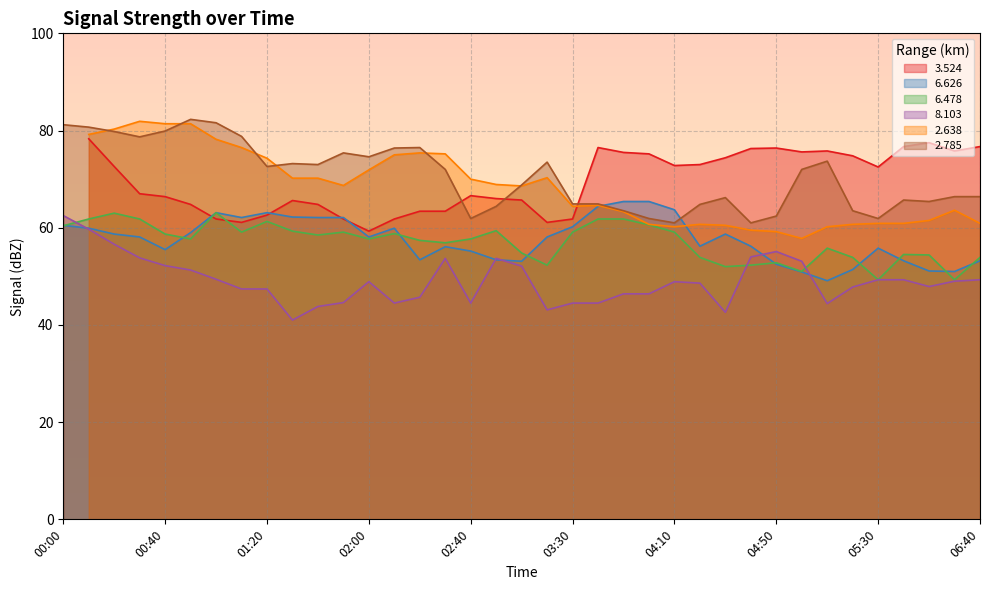

In   6.478, how many points are lower than both neighbors (excluding endpoints)?

10